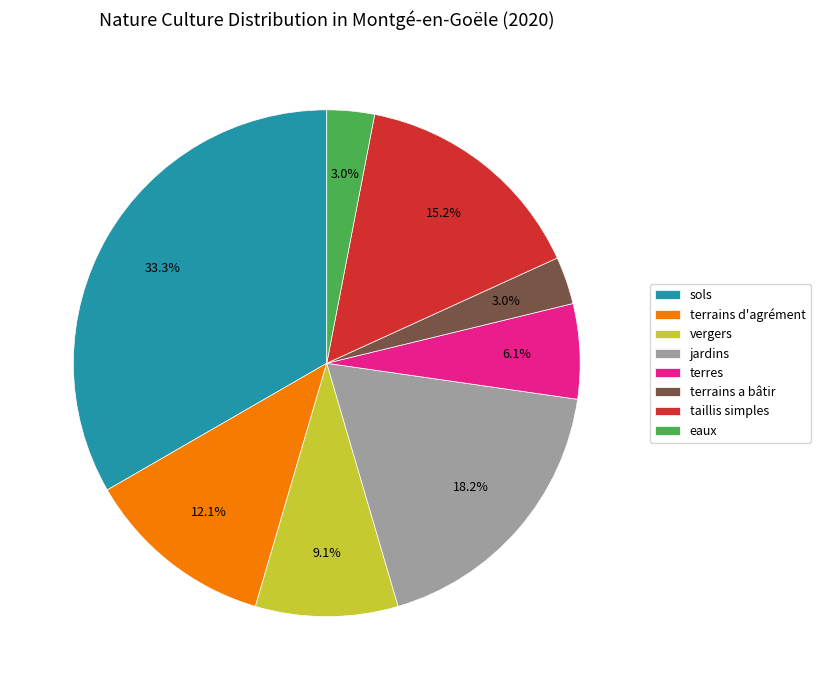

Combined, what portion of the pie is jardins and sols?

51.5%